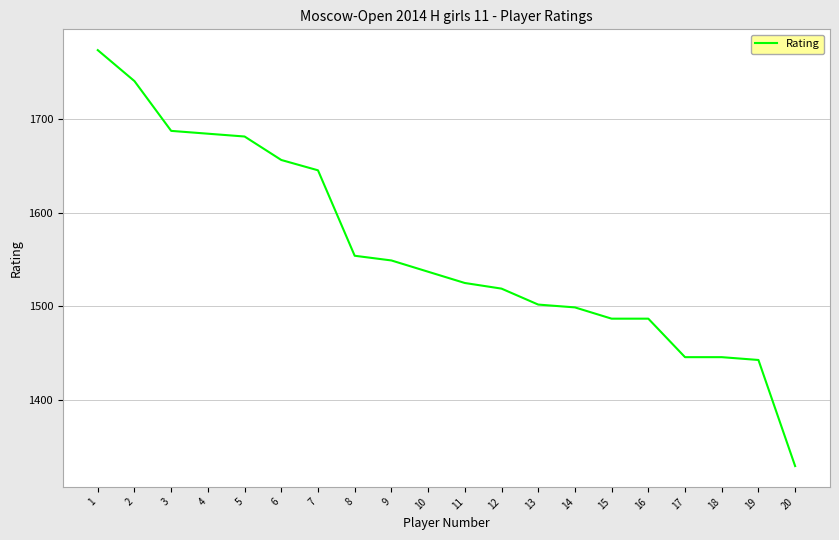

Approximately how many times larger is the value at 11 compared to 1?

0.9